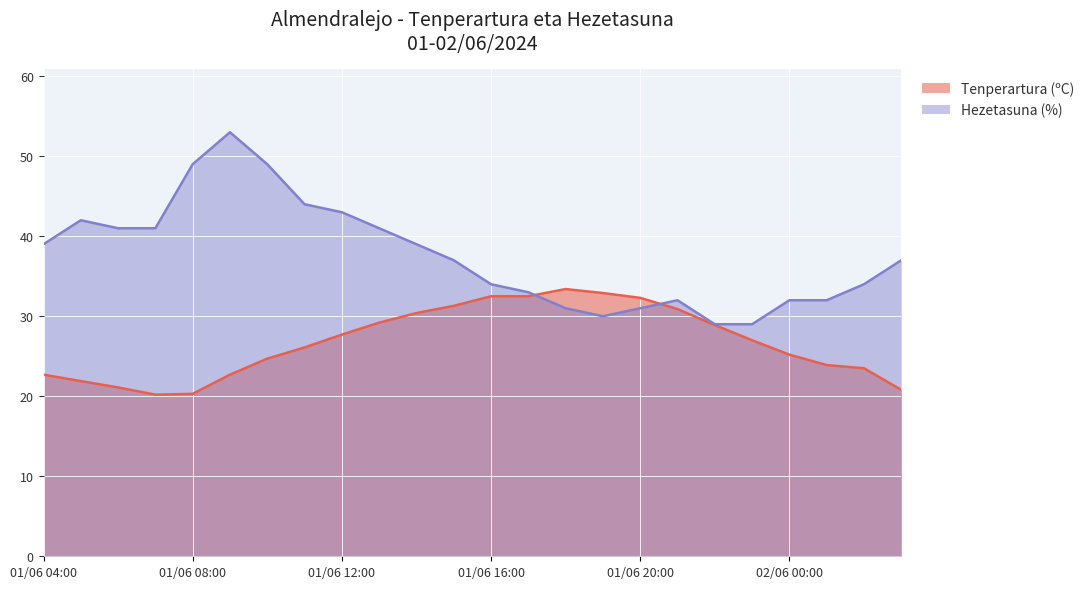

What is the value of the Tenperartura (ºC) point at the 7th from the left?

24.7